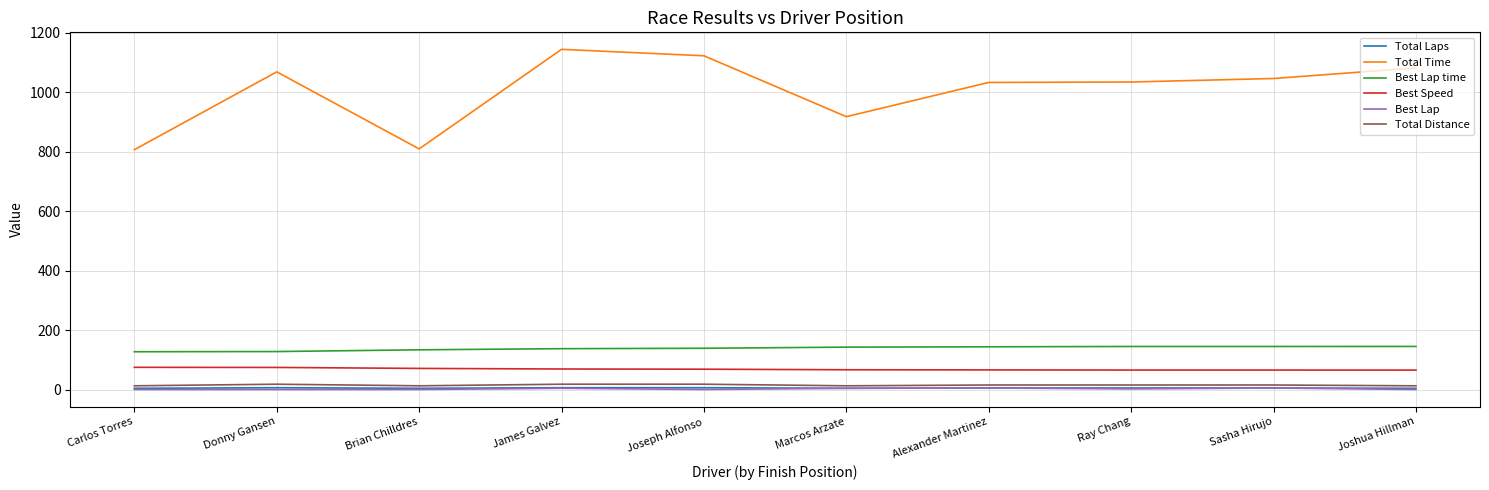

Which series changed the most between James Galvez and Ray Chang?

Total Time